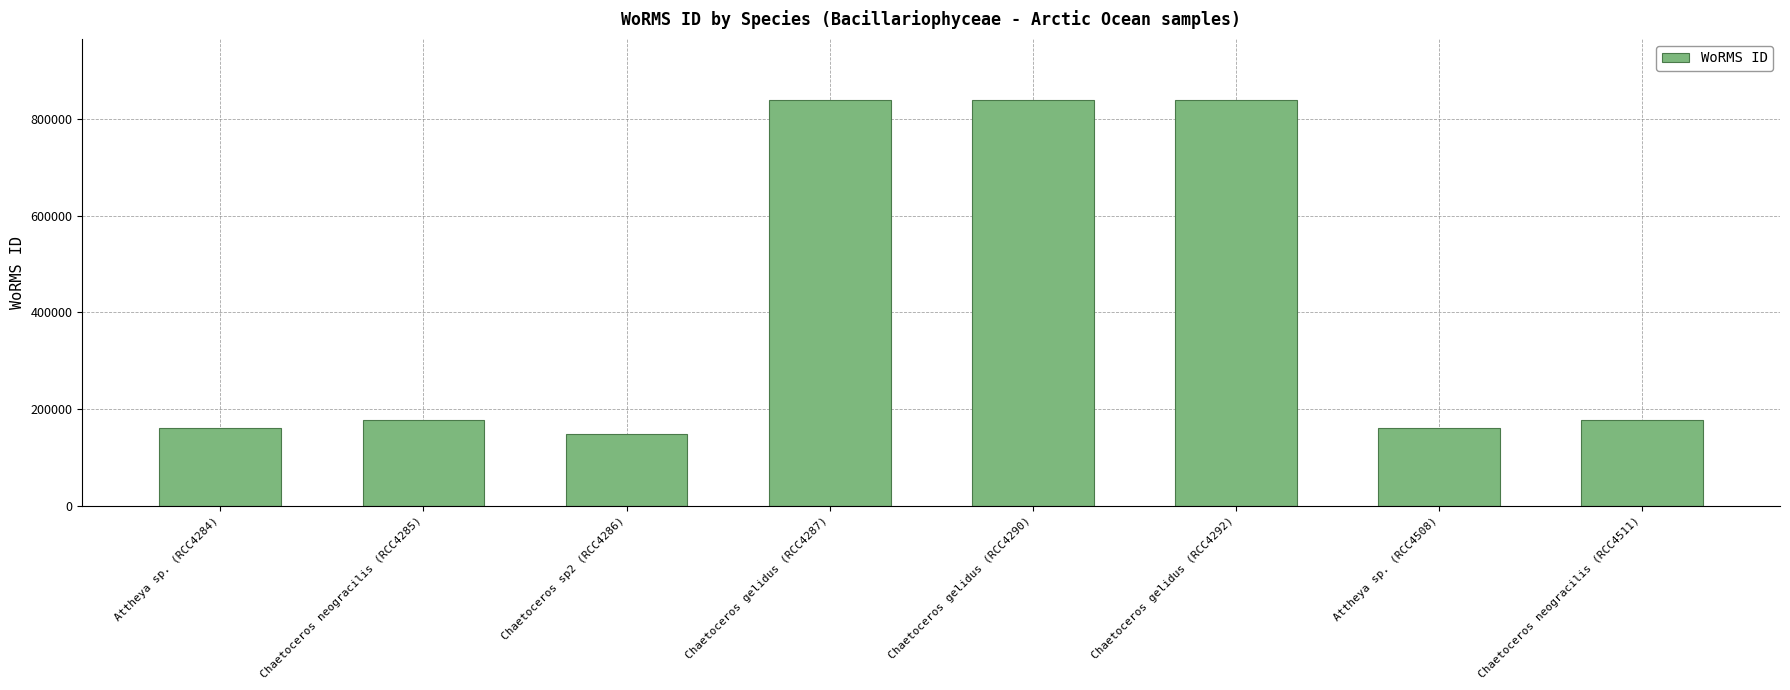

Between Chaetoceros gelidus (RCC4292) and Chaetoceros neogracilis (RCC4285), which is larger?

Chaetoceros gelidus (RCC4292)